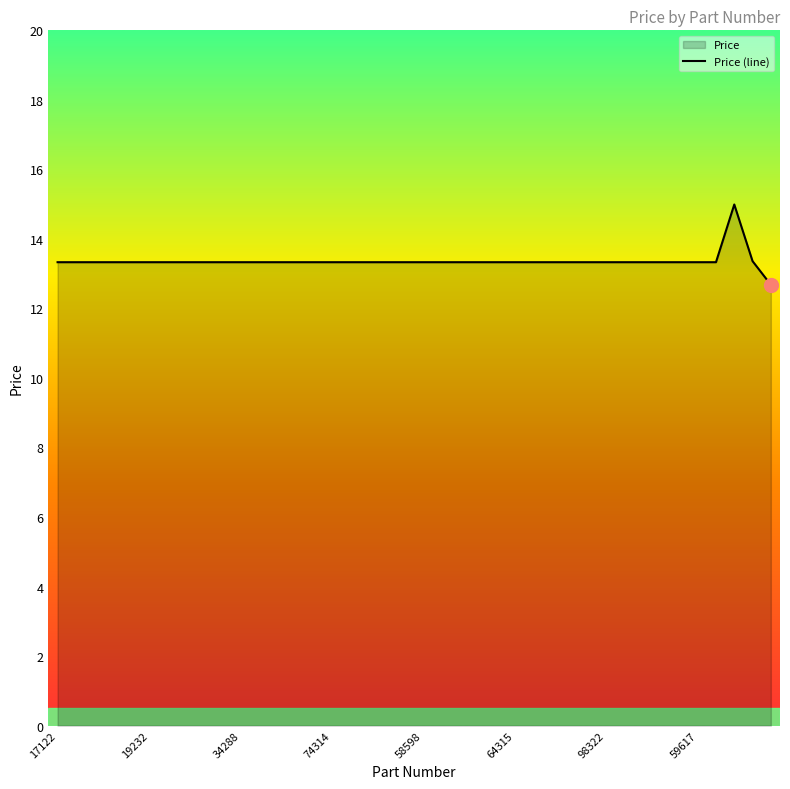

What is the approximate value at 34288?

13.3